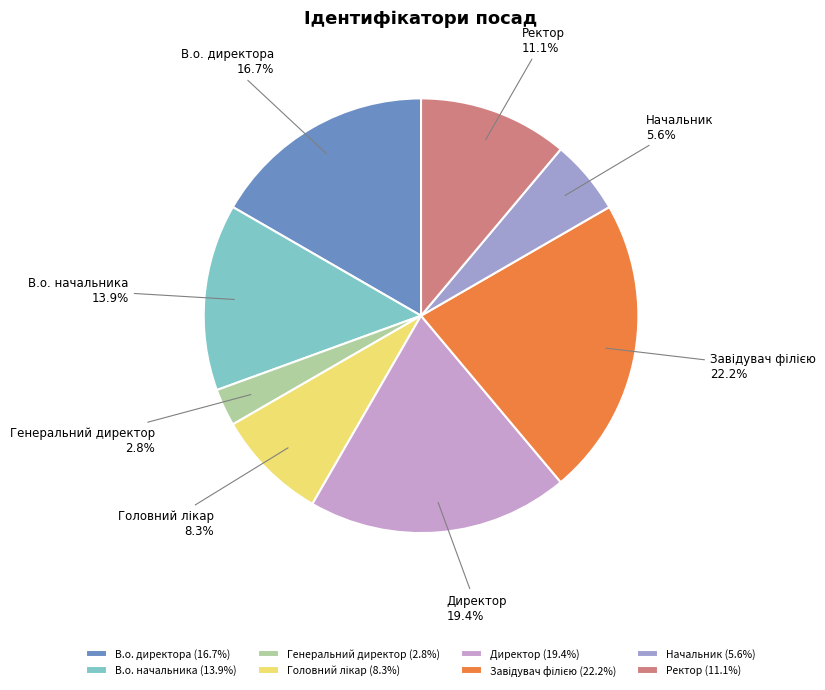

Is there a majority slice in this chart?

No